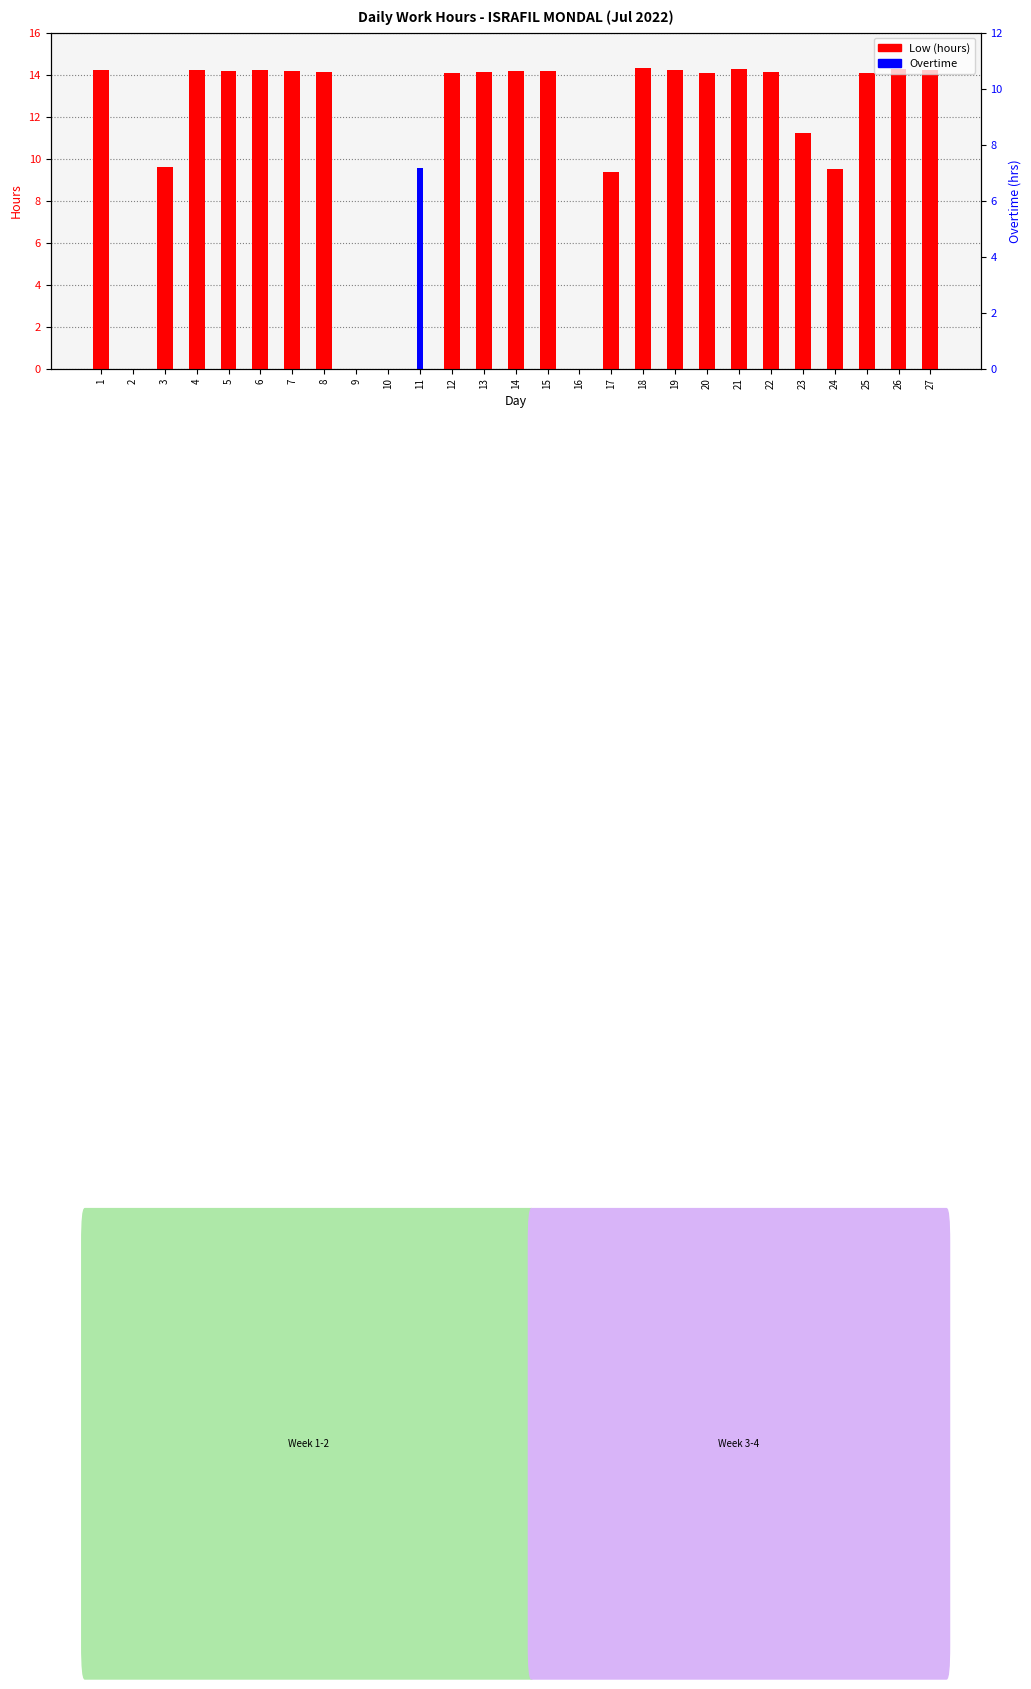

Where is Low (hours) nearest to the value 7?

17